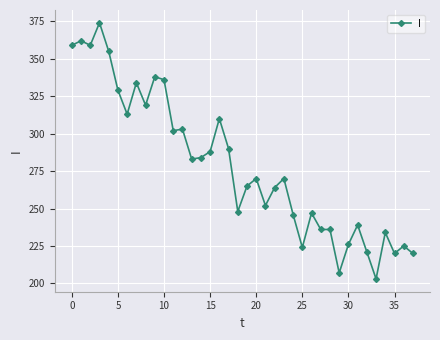

What is the average value?

279